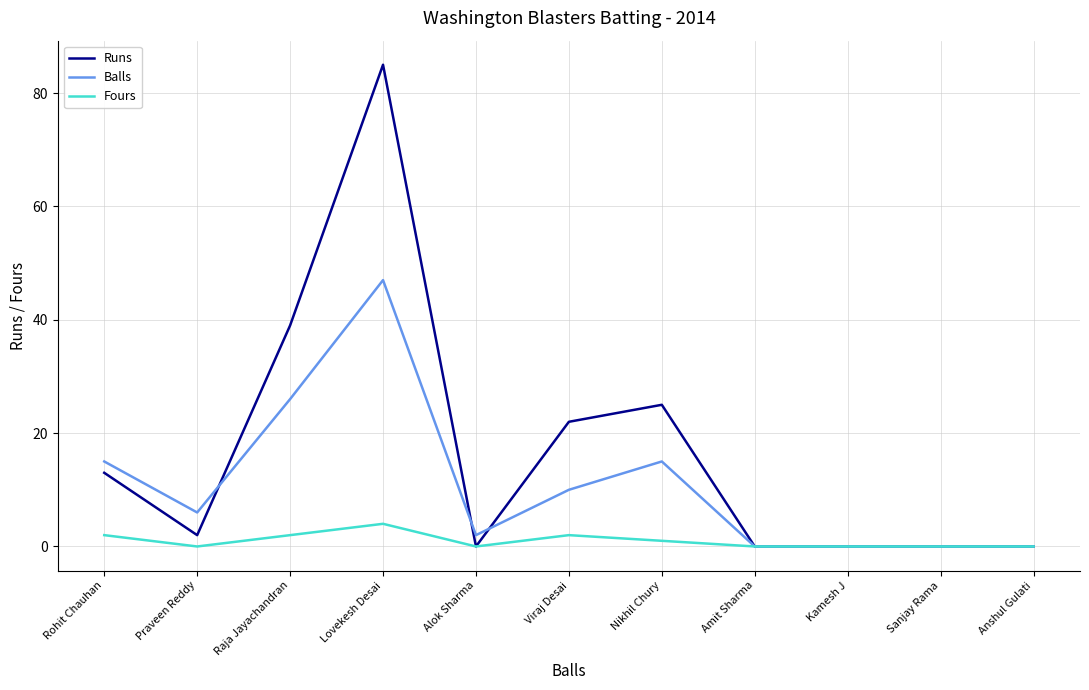

What is the highest value of the Balls series?

47